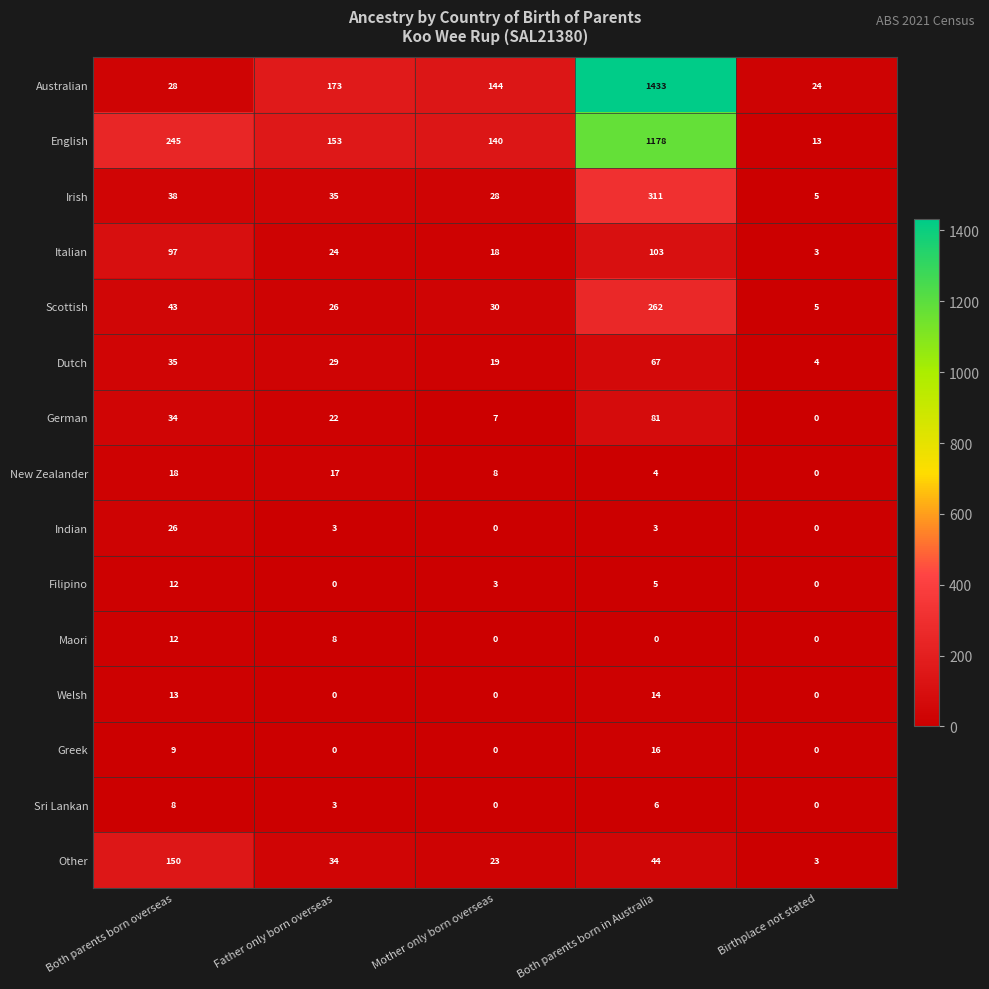

Read the Maori value at Both parents born overseas, to the nearest 5.

10